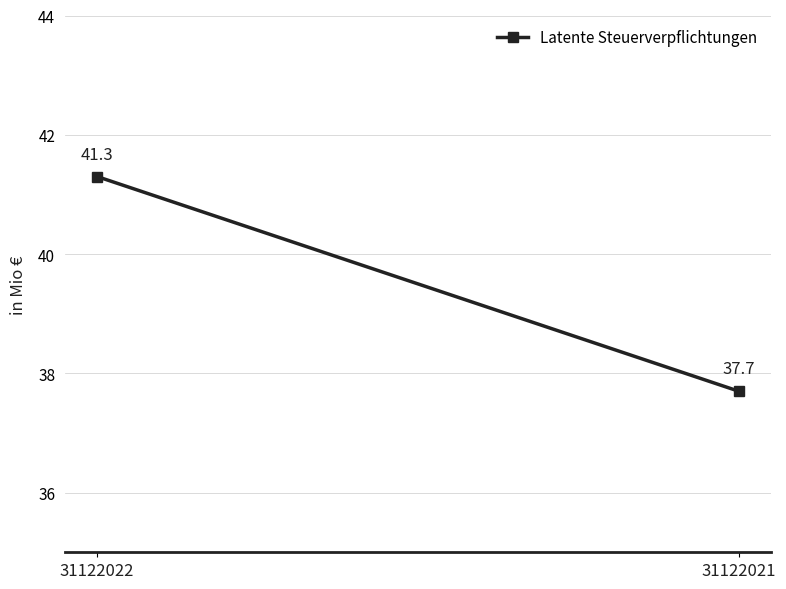

What is the change in value from 31122022 to 31122021?

-3.6